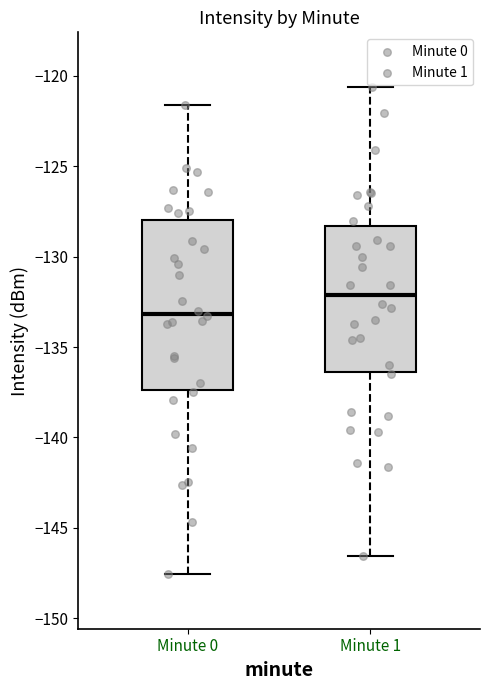

Reading left to right, read every box against the y-axis: the position of its median line, the range the box covers, and the ends of its whiskers. The values are not printed on the chart, so give them approximately, as read against the axis.

Minute 0: median -133.0, box -137.5 to -128.0, whiskers -147.5 to -121.5
Minute 1: median -132.0, box -136.5 to -128.5, whiskers -146.5 to -120.5